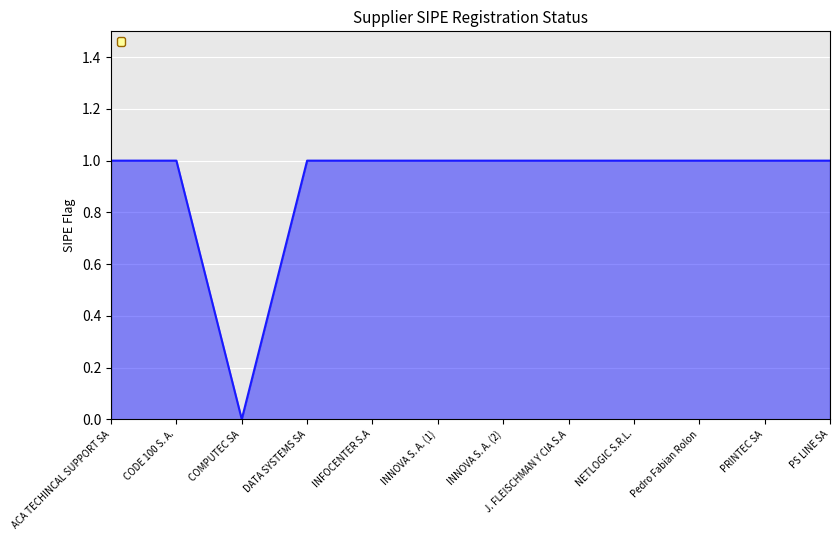

At which category does the chart reach its minimum across all series?

COMPUTEC SA